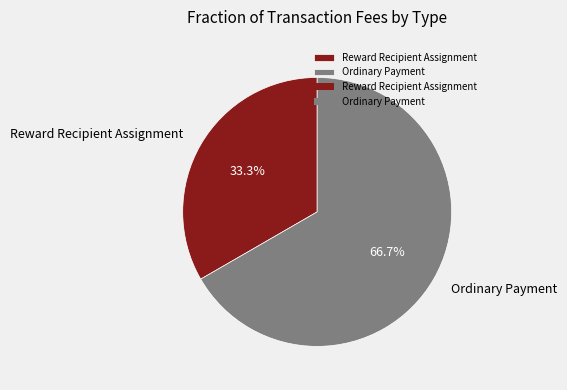

Does Ordinary Payment represent more than half of the total?

Yes